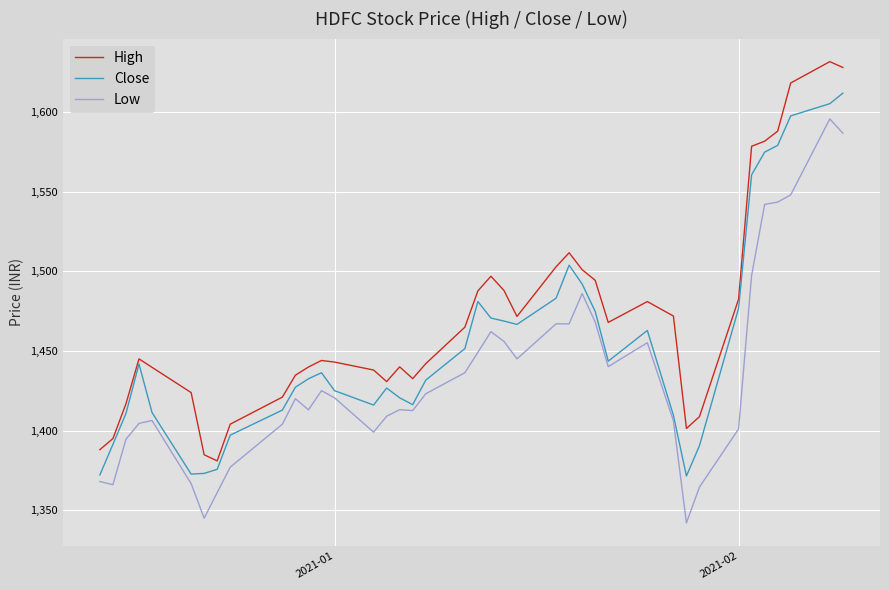

Does the chart display data point markers on the line(s)?

No